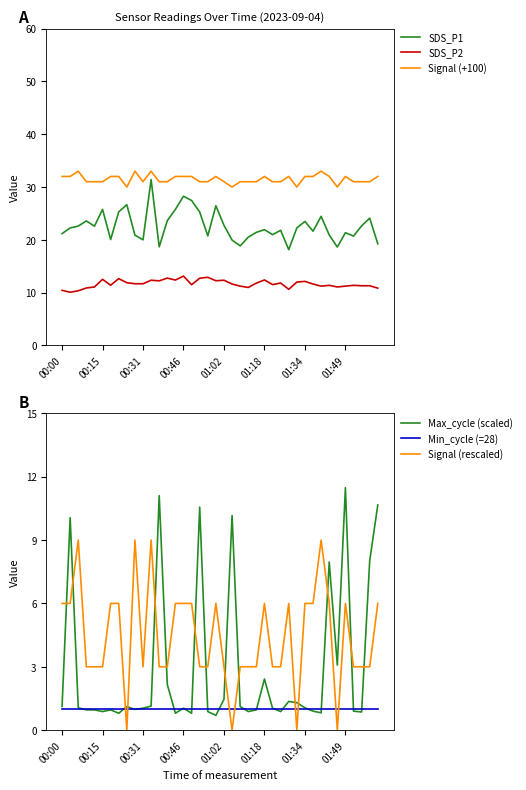

In Signal (+100), how many points are higher than both neighbors (excluding endpoints)?

8